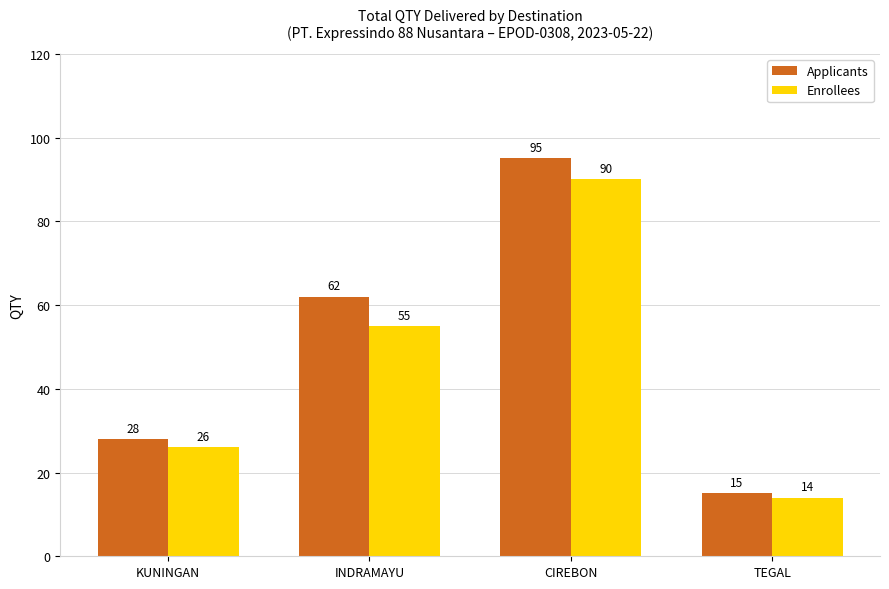

Count the number of data series in this chart.

2